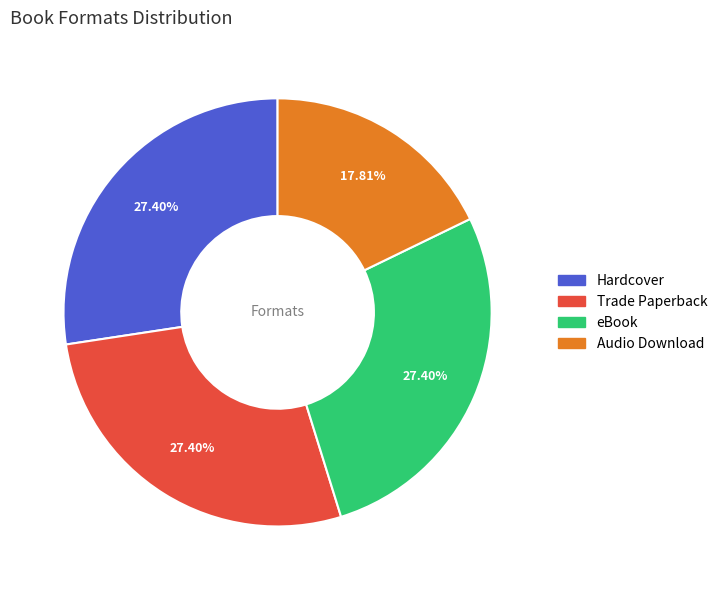

How many slices are in this pie chart?

4